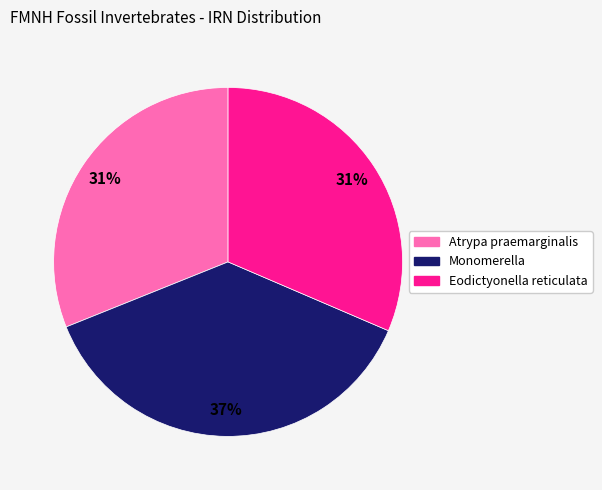

Does Atrypa praemarginalis represent more than half of the total?

No